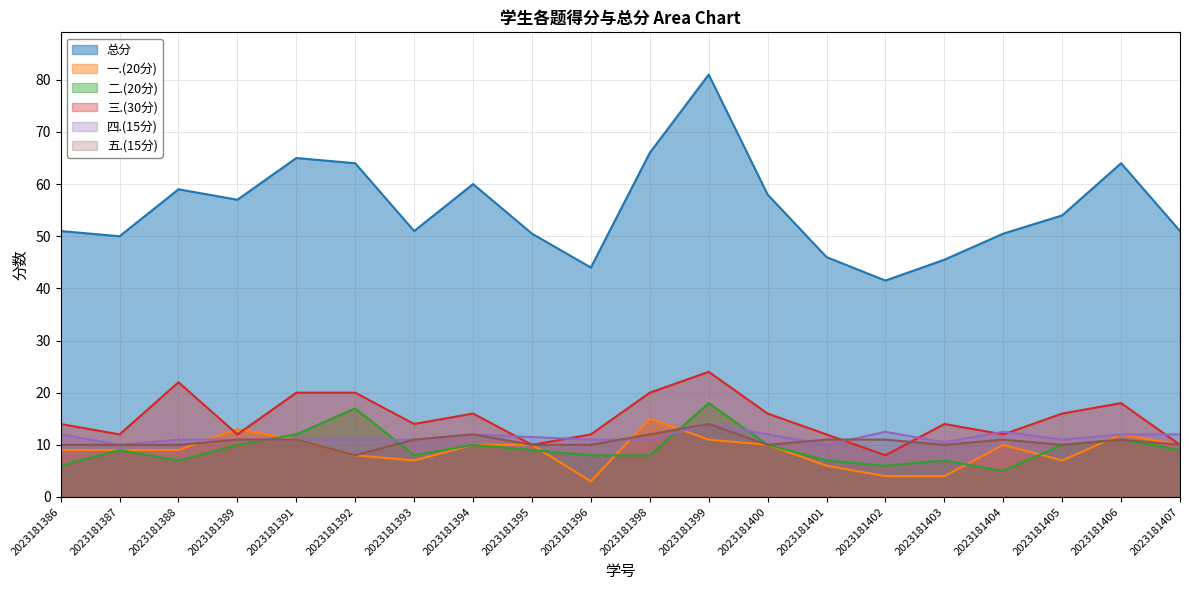

How many values in the 四.(15分) series are below 11?

3